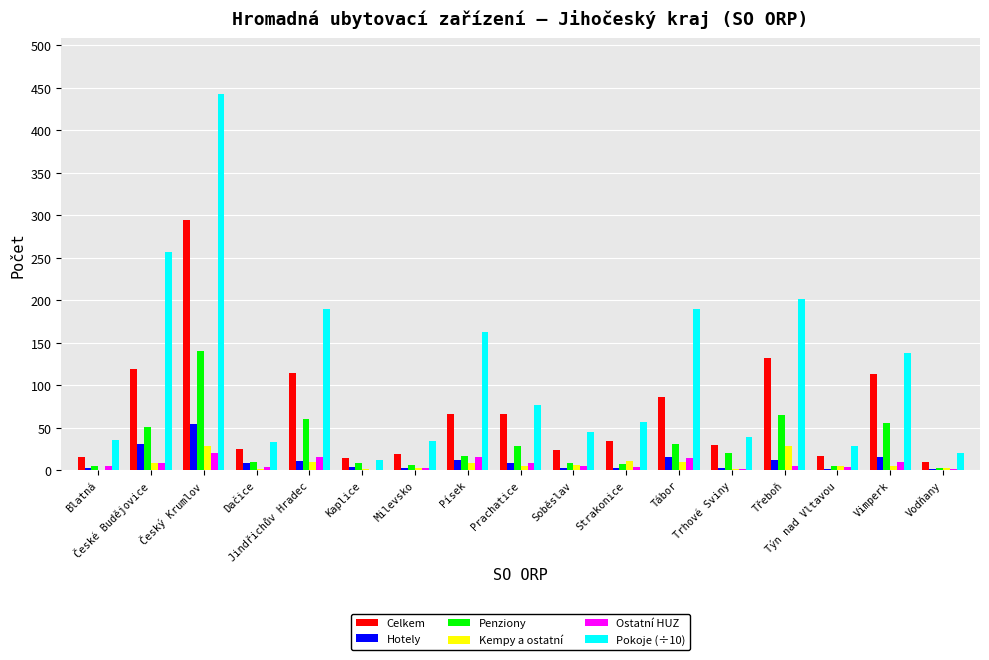

Between Tábor and Třeboň, which series saw the biggest shift?

Celkem